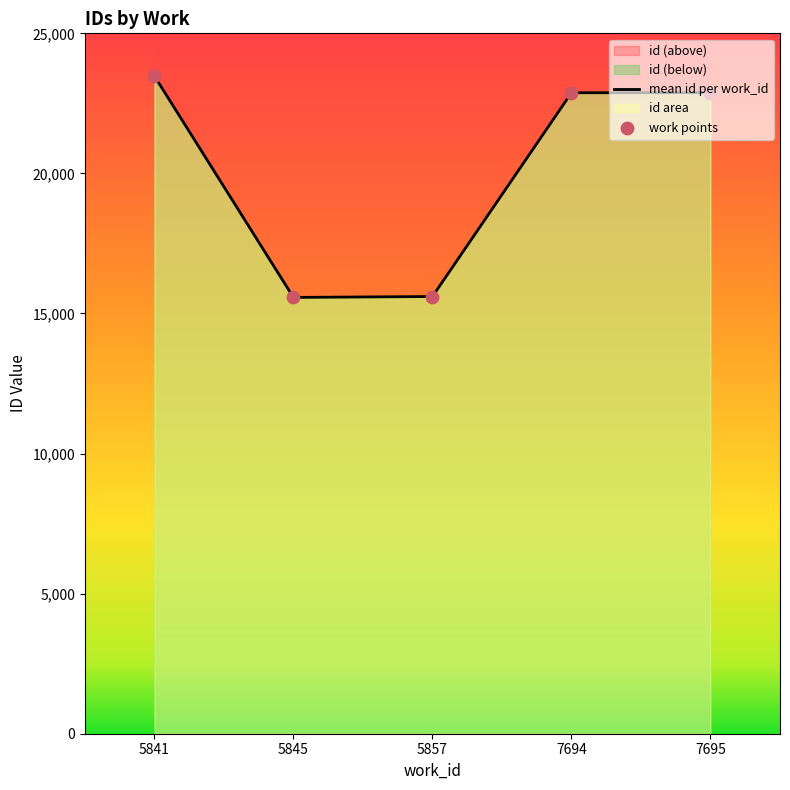

Is the value of mean id per work_id at 5857 greater than the value of work points at 7694?

No